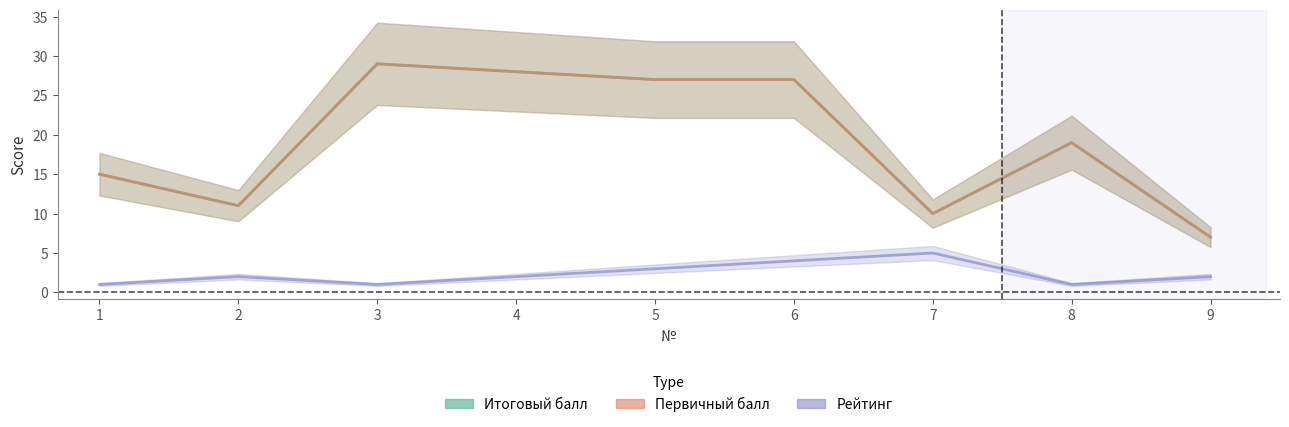

What is the value of the Первичный балл point at the 9th from the left?

7